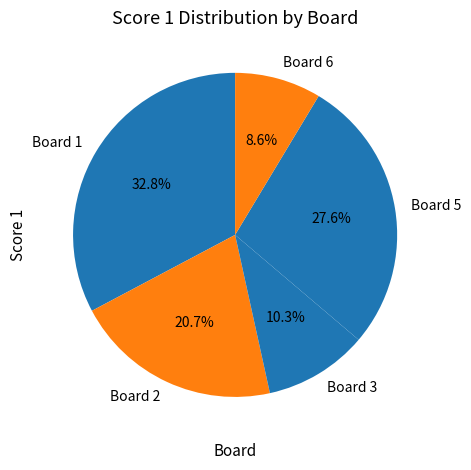

Which category has the smallest portion of the pie?

Board 6